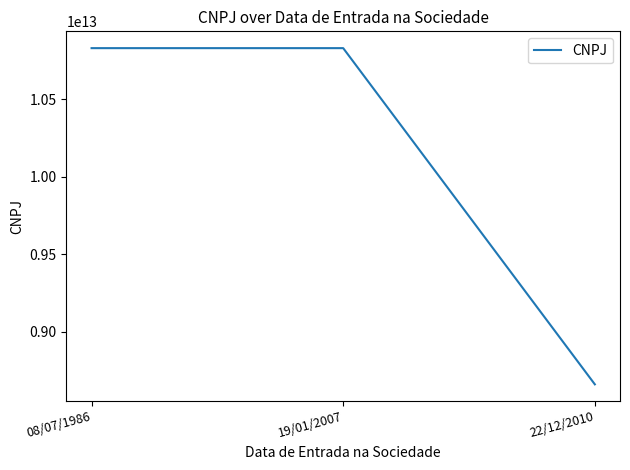

Count the number of data series in this chart.

1